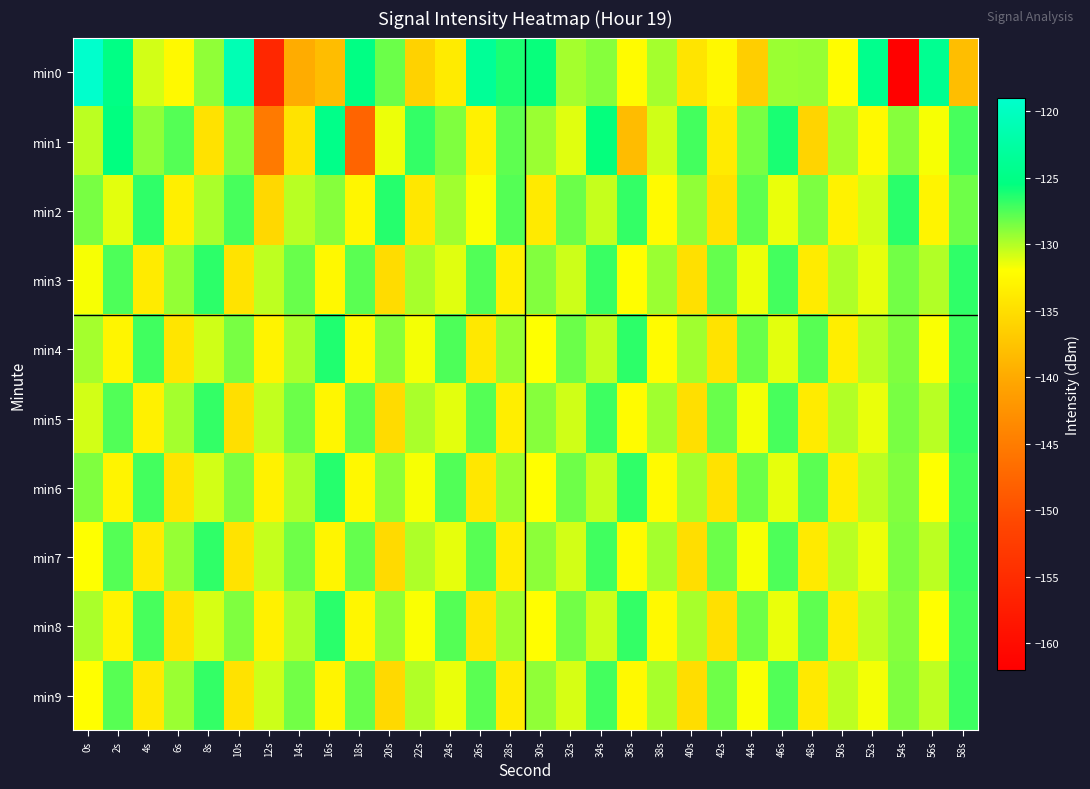

What is the total value across all series at 48s?

-1312.6